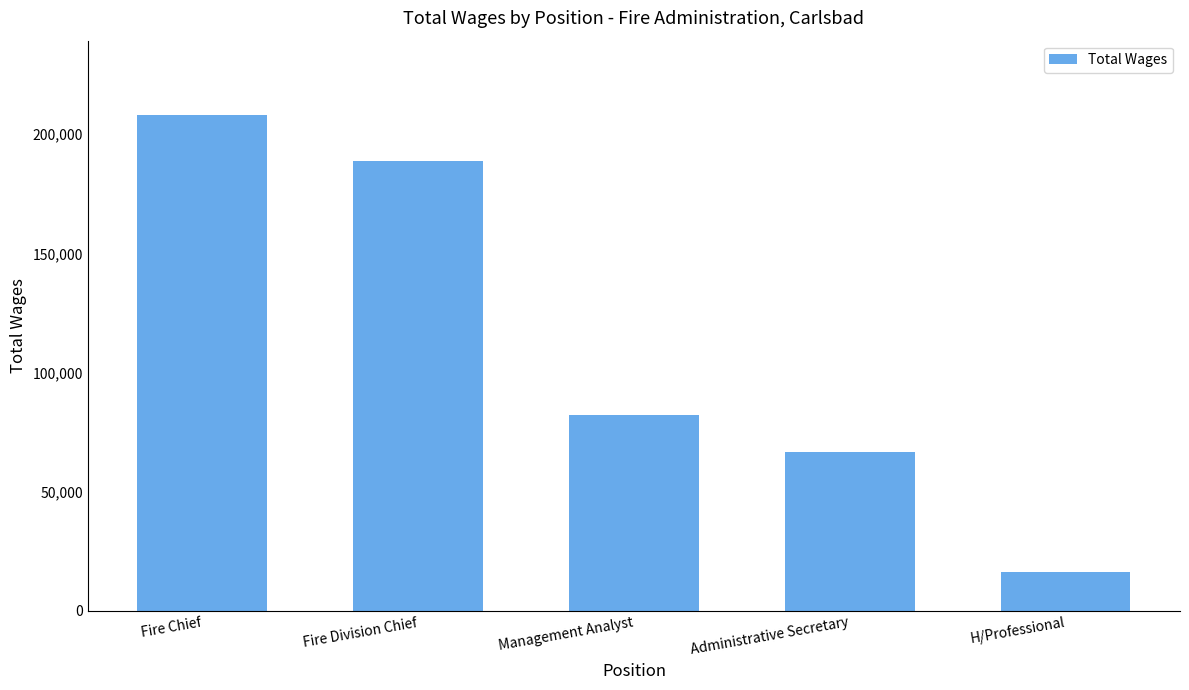

How many series are shown in this chart?

1